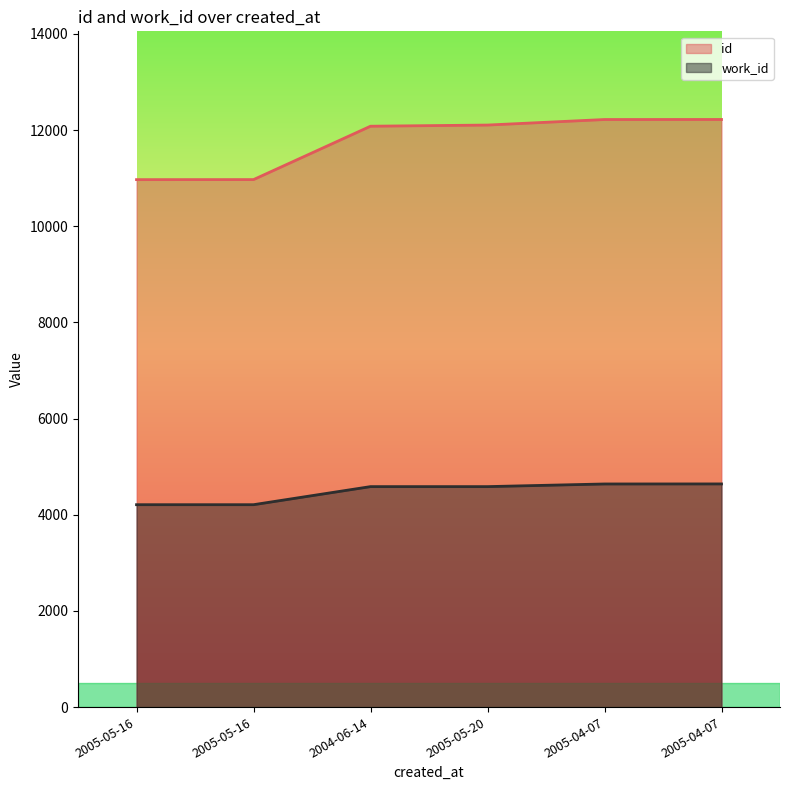

Is the value of work_id at 2005-05-16 greater than the value of id at 2005-05-16?

No